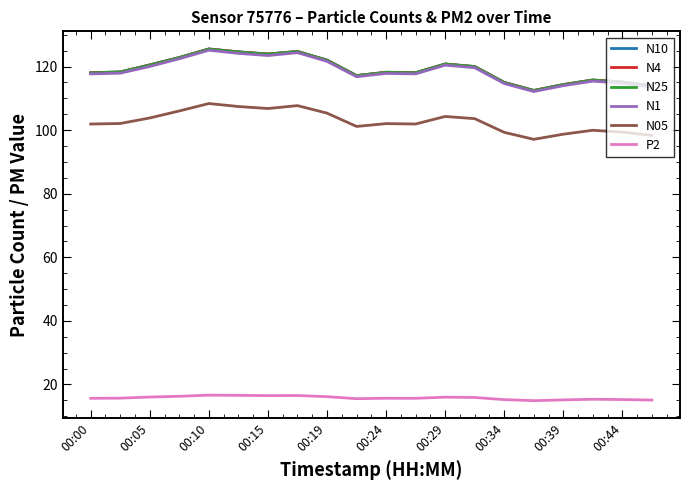

What is the minimum value shown in the chart?

14.9